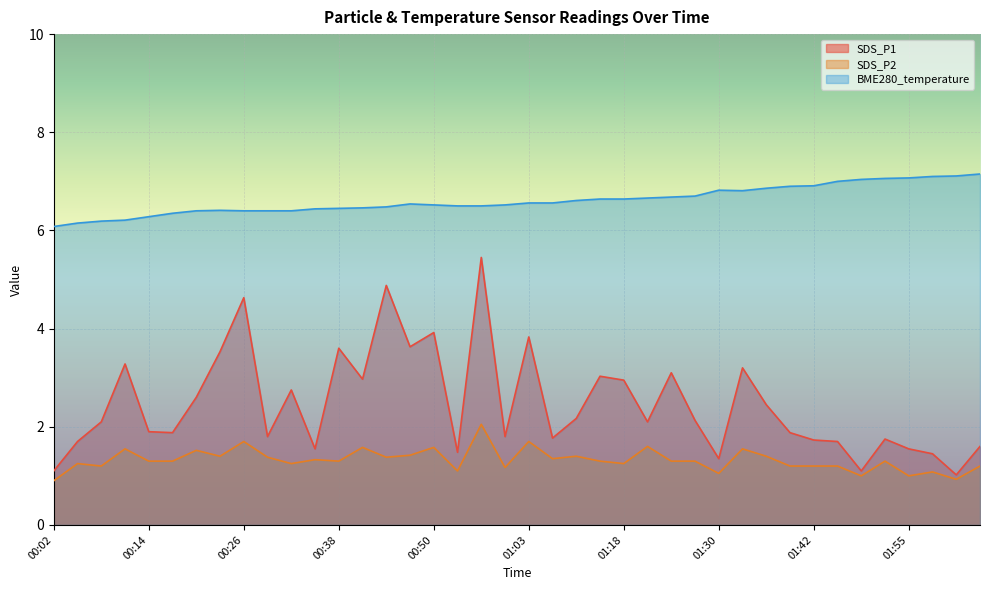

How many data points in SDS_P2 are less than 1?

2